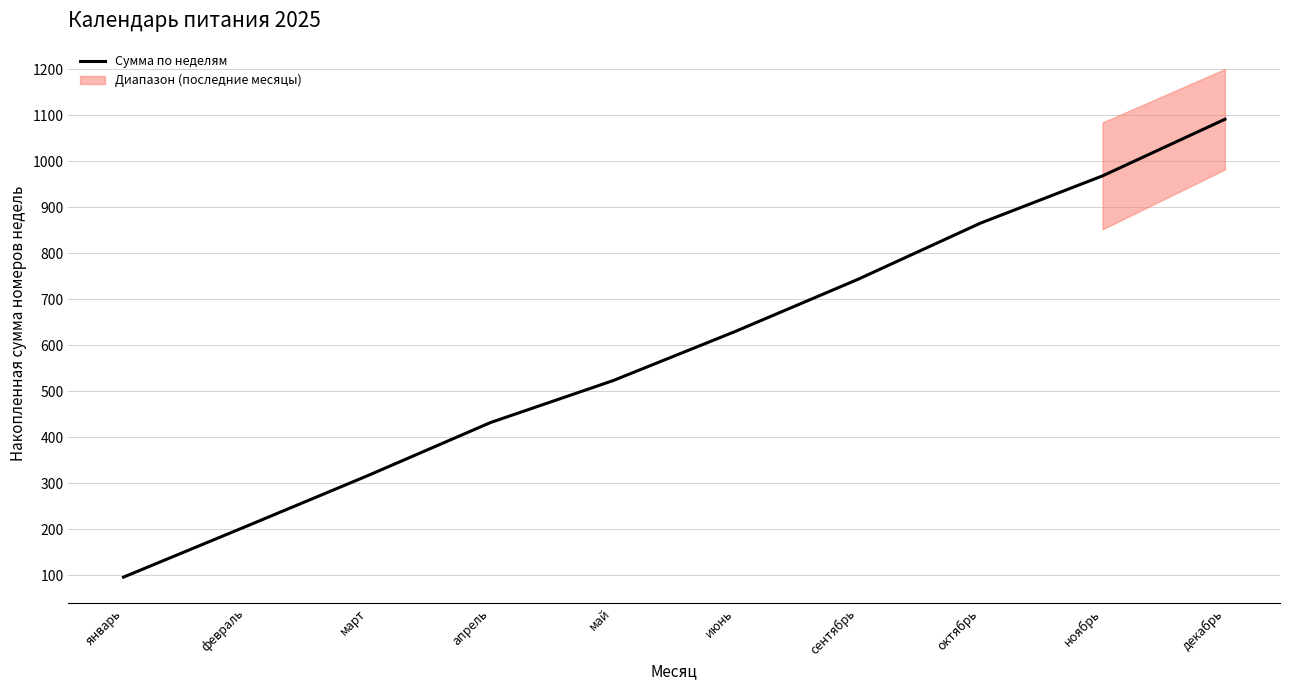

True or false: there are more than 2 points higher than both neighbors.

False